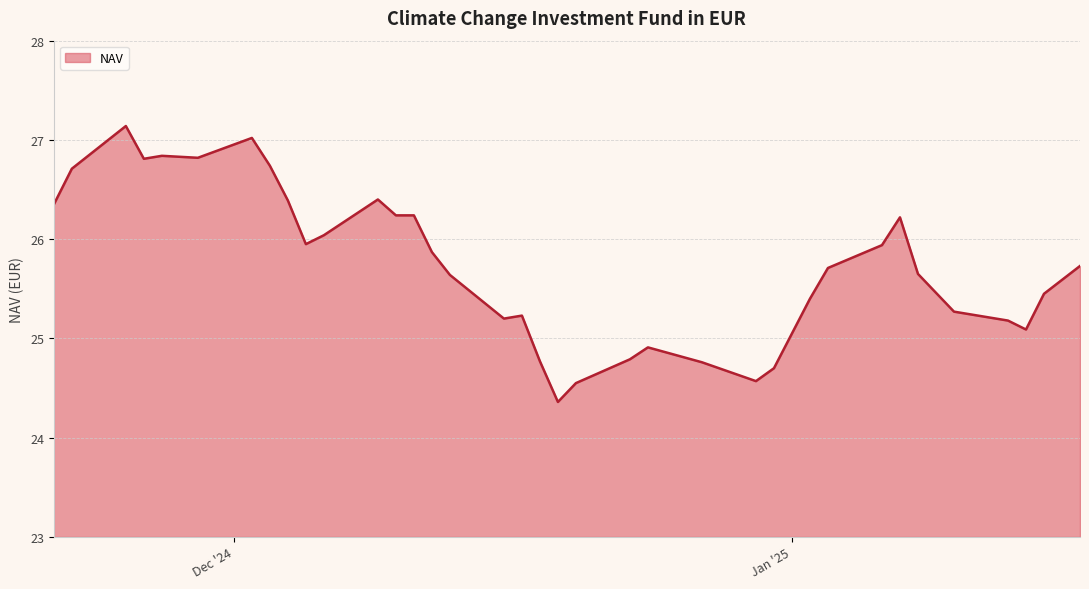

What is the smallest value displayed?

24.4